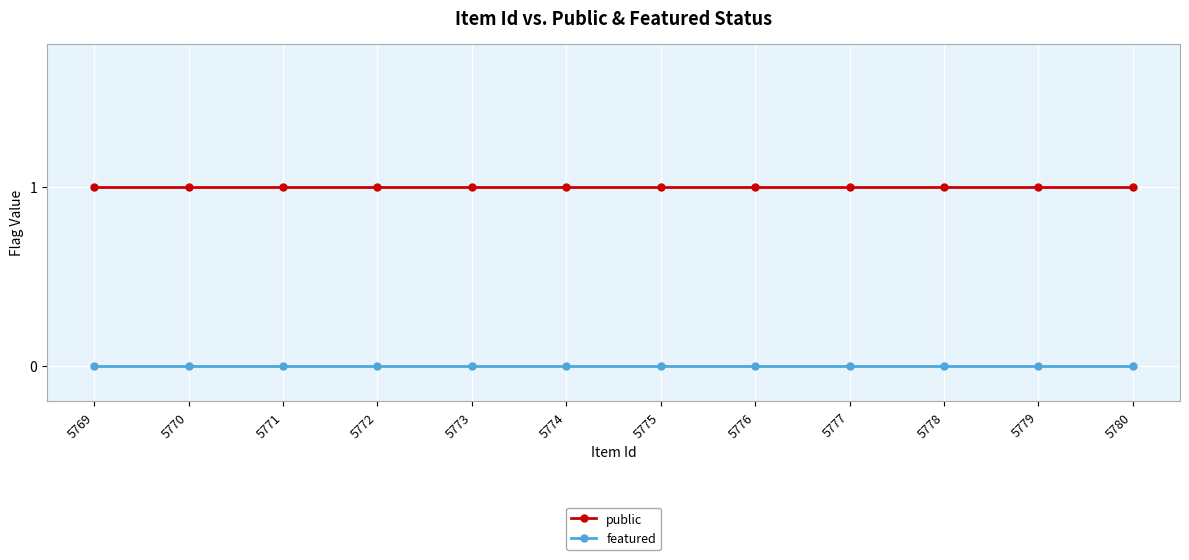

At how many categories does at least one series exceed 0?

12